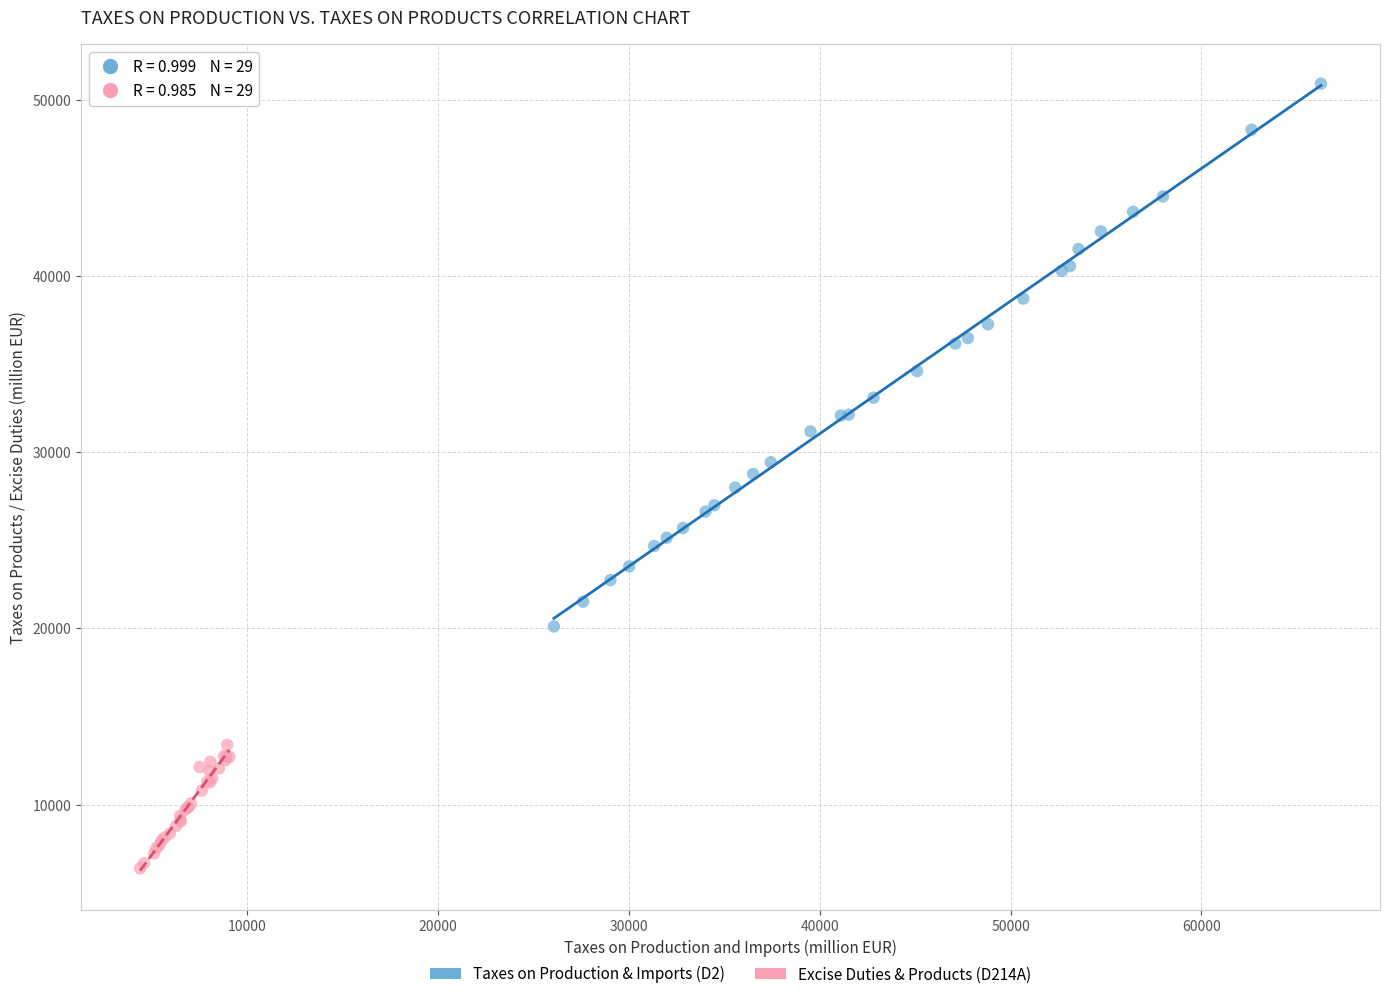

Which series has the widest spread of Y values?

Taxes on Production & Imports (D2)